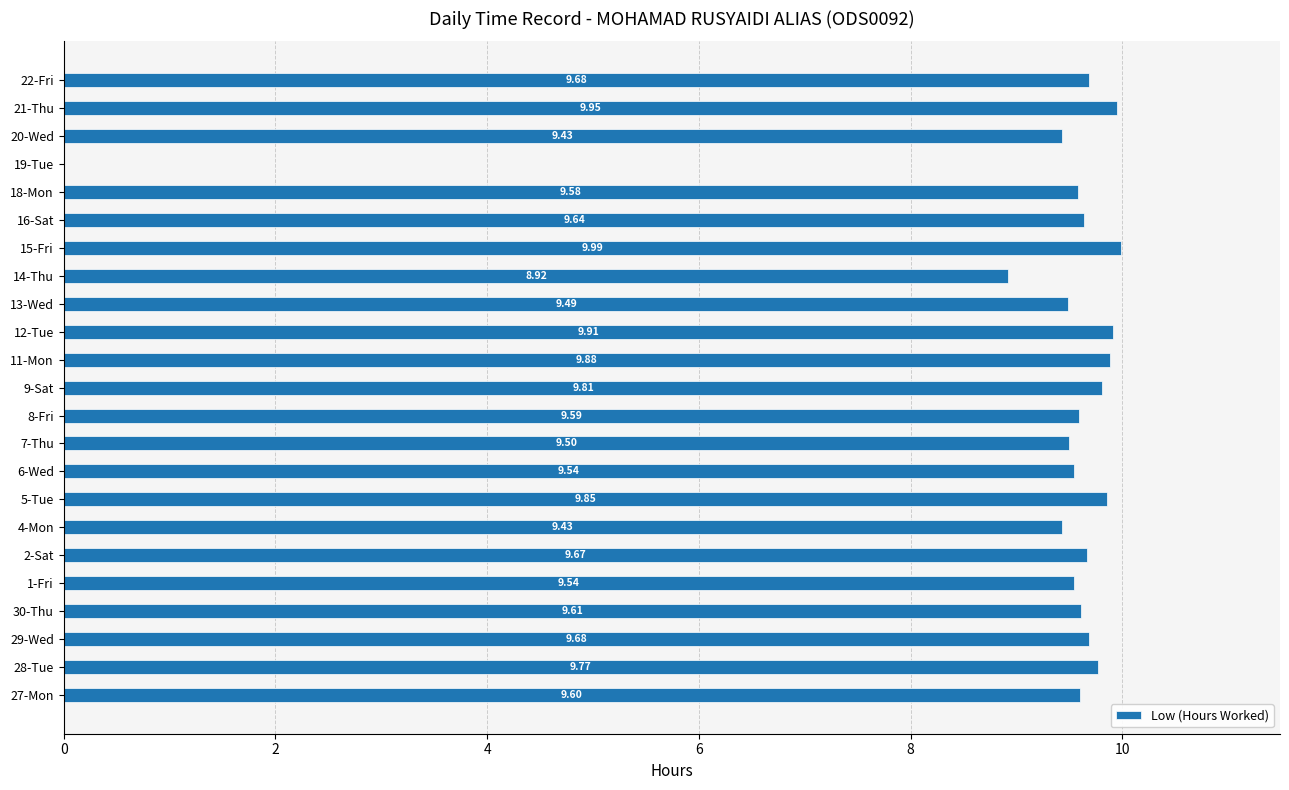

Which has a higher value, 11-Mon or 29-Wed?

11-Mon